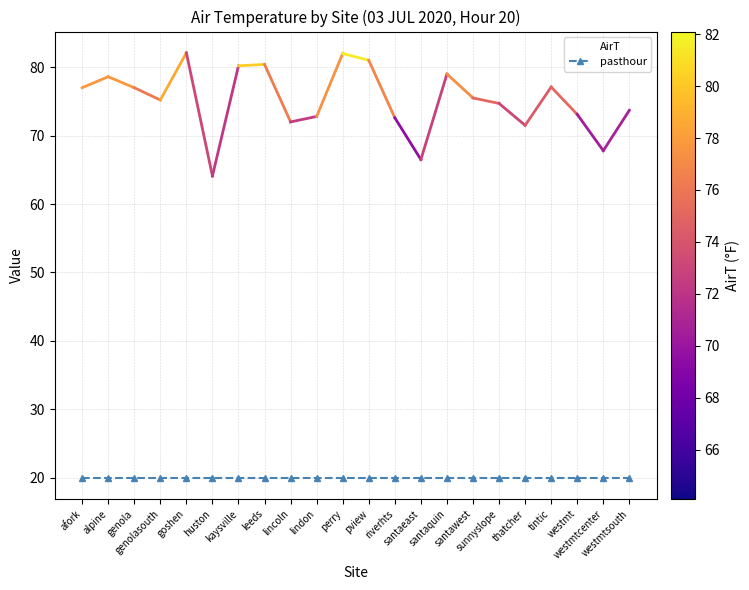

How many distinct data groups are displayed?

2